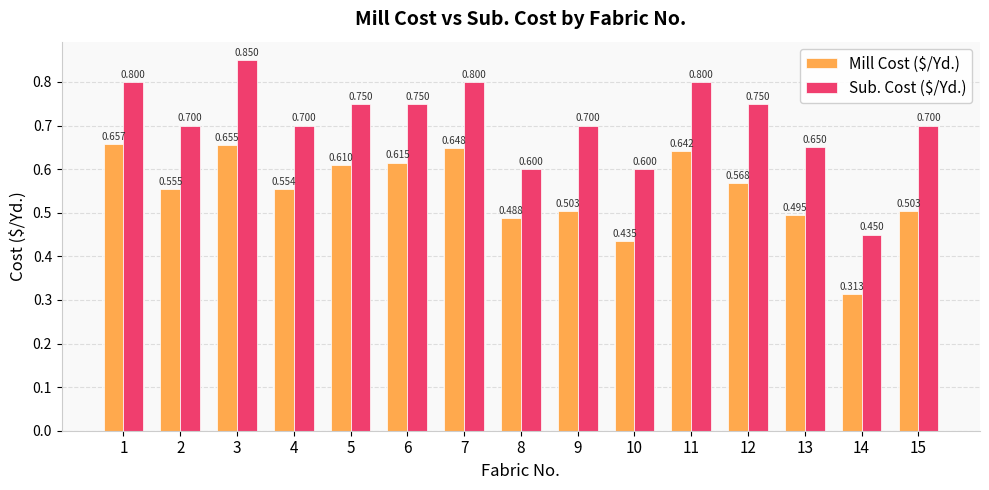

What are all the series names shown in the legend?

Mill Cost ($/Yd.), Sub. Cost ($/Yd.)